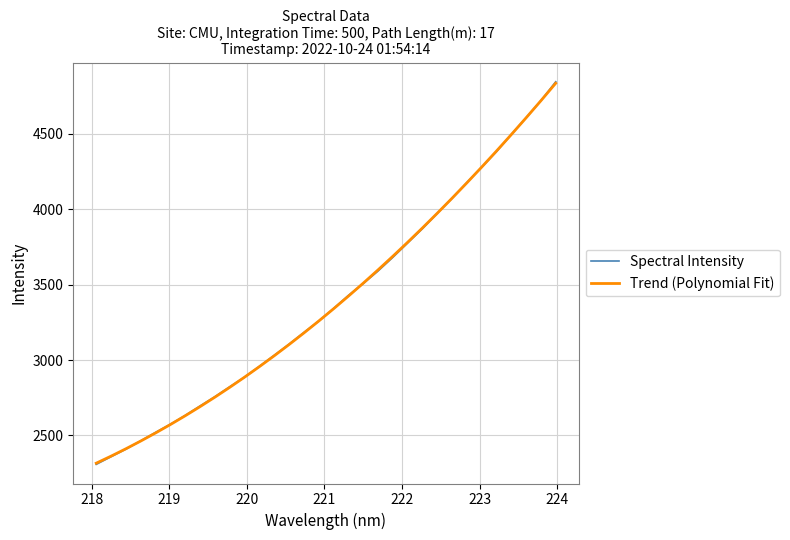

What is the lowest value of the Trend (Polynomial Fit) series?

2316.5